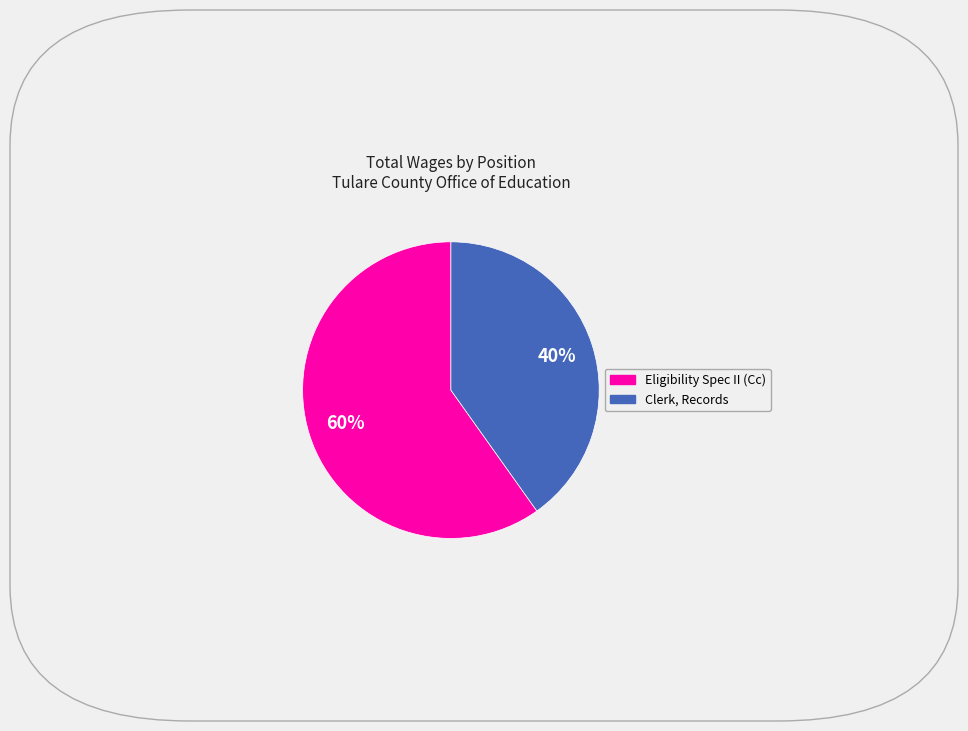

To the nearest percent, what is the difference between the largest and smallest slice percentages?

20%